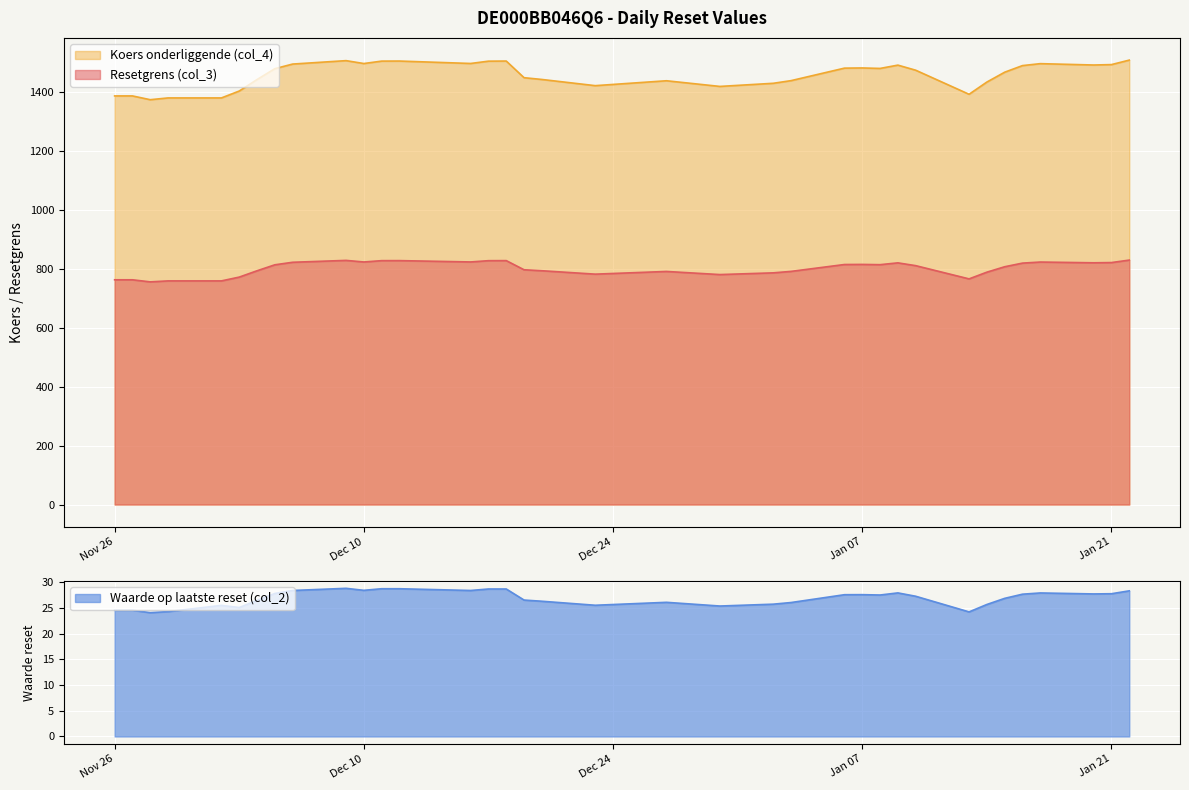

The value of Resetgrens (col_3) at 2024-12-27 is 1418.8. True or false?

False